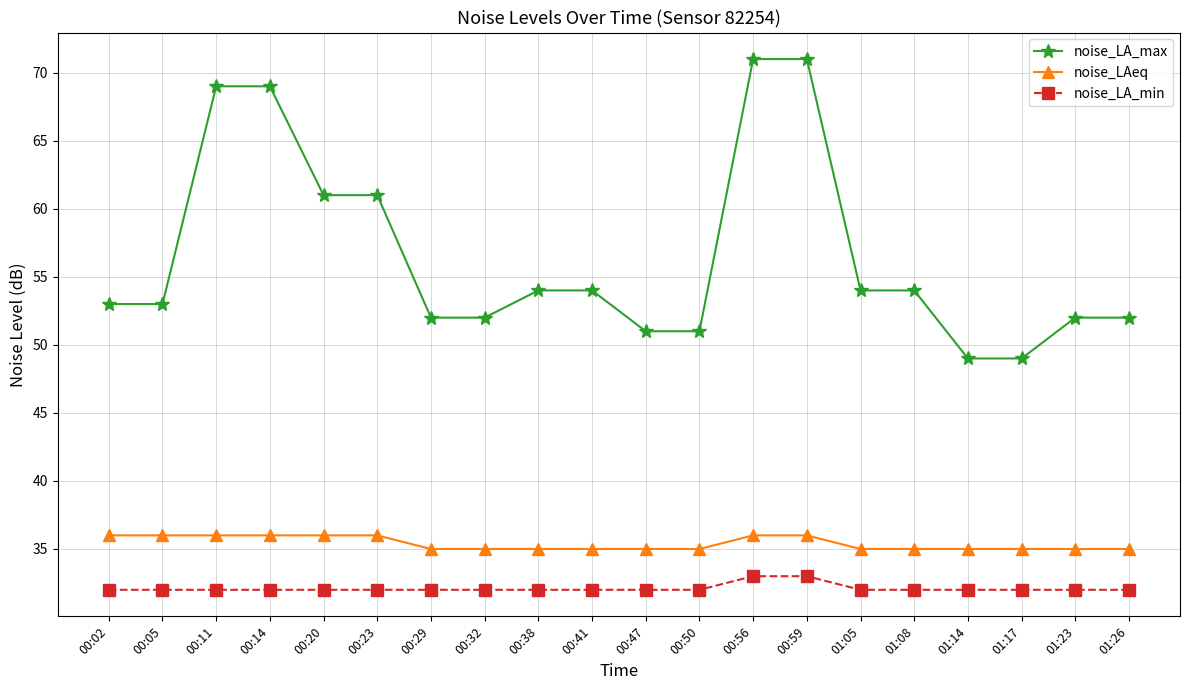

What is the difference between the noise_LA_max values at 00:47 and 00:20?

10